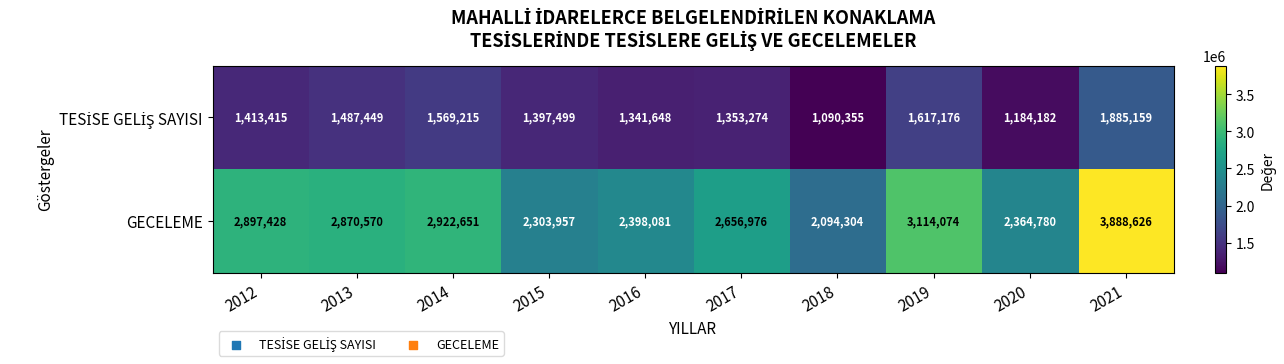

Count the number of data series in this chart.

2